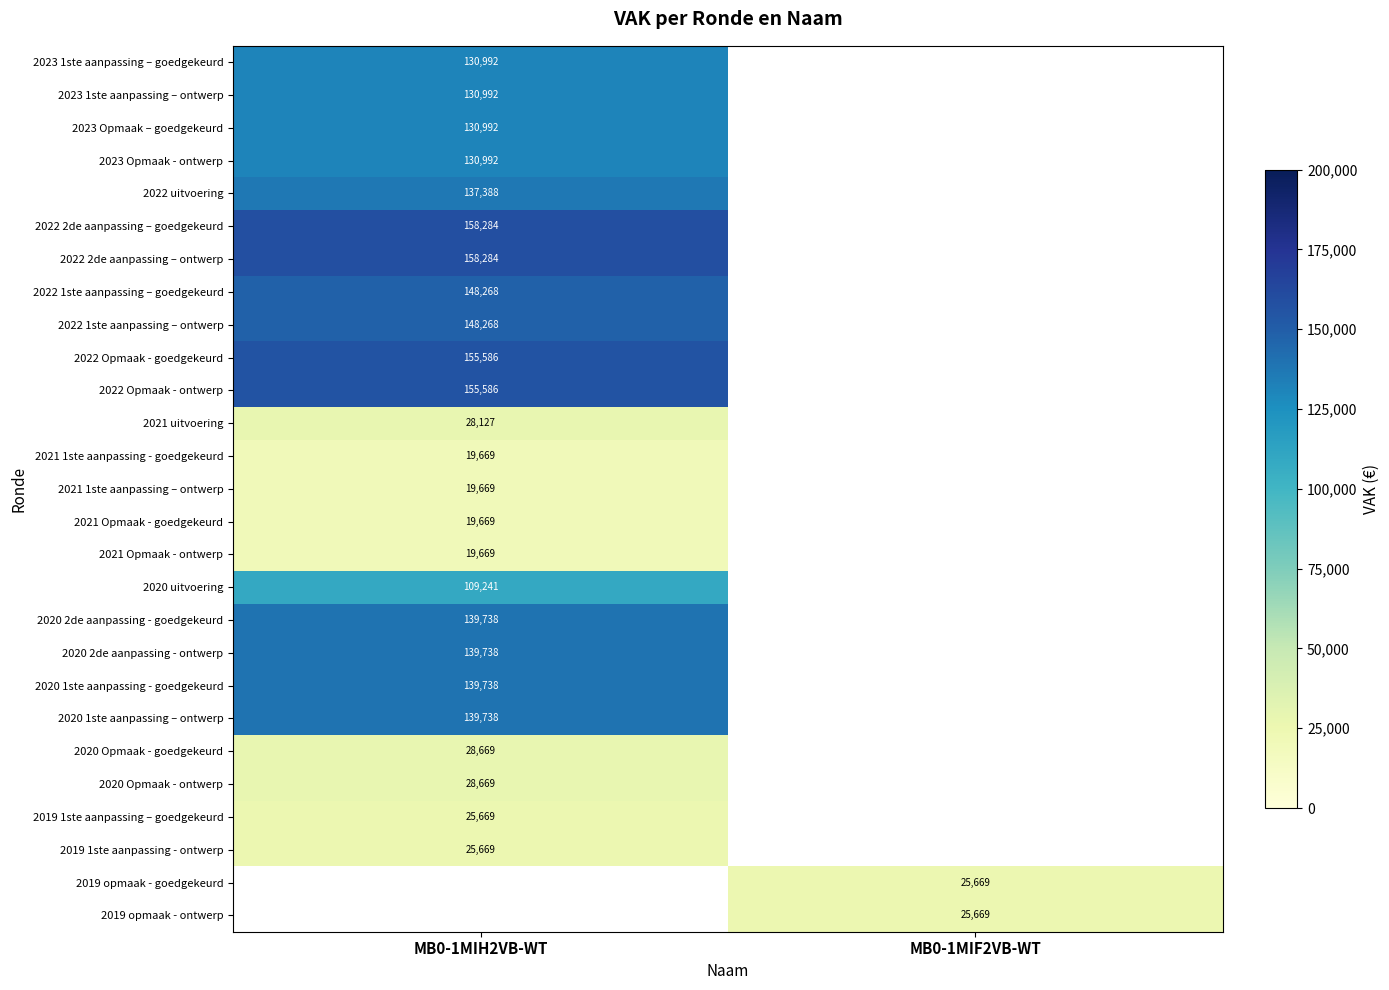

The value of 2020 uitvoering at MB0-1MIH2VB-WT is 109241. True or false?

True